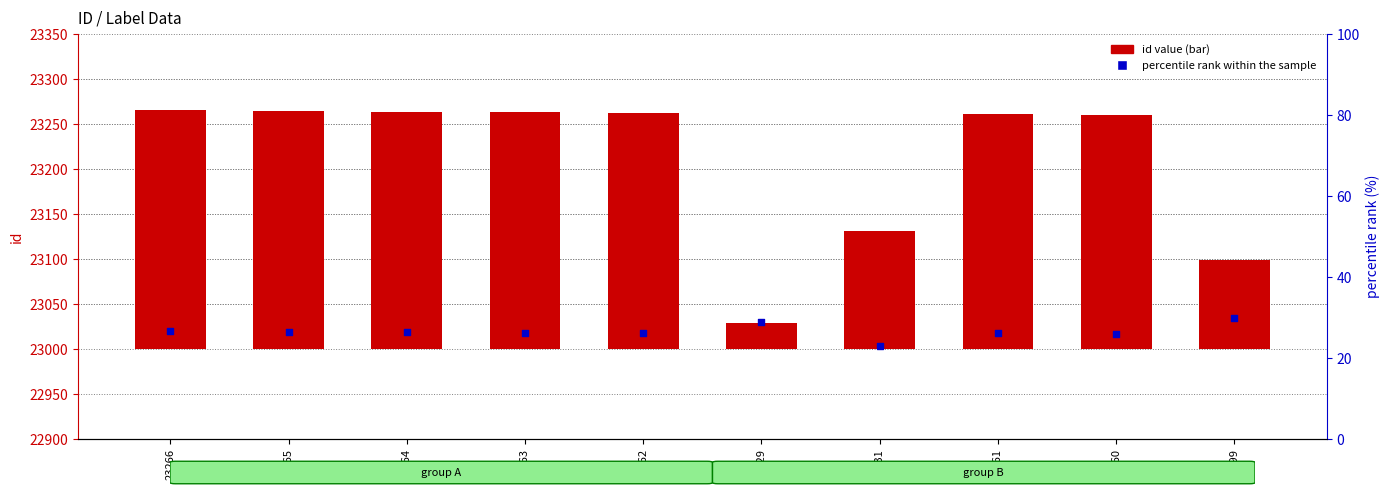

Which series reaches the maximum Y coordinate?

id value